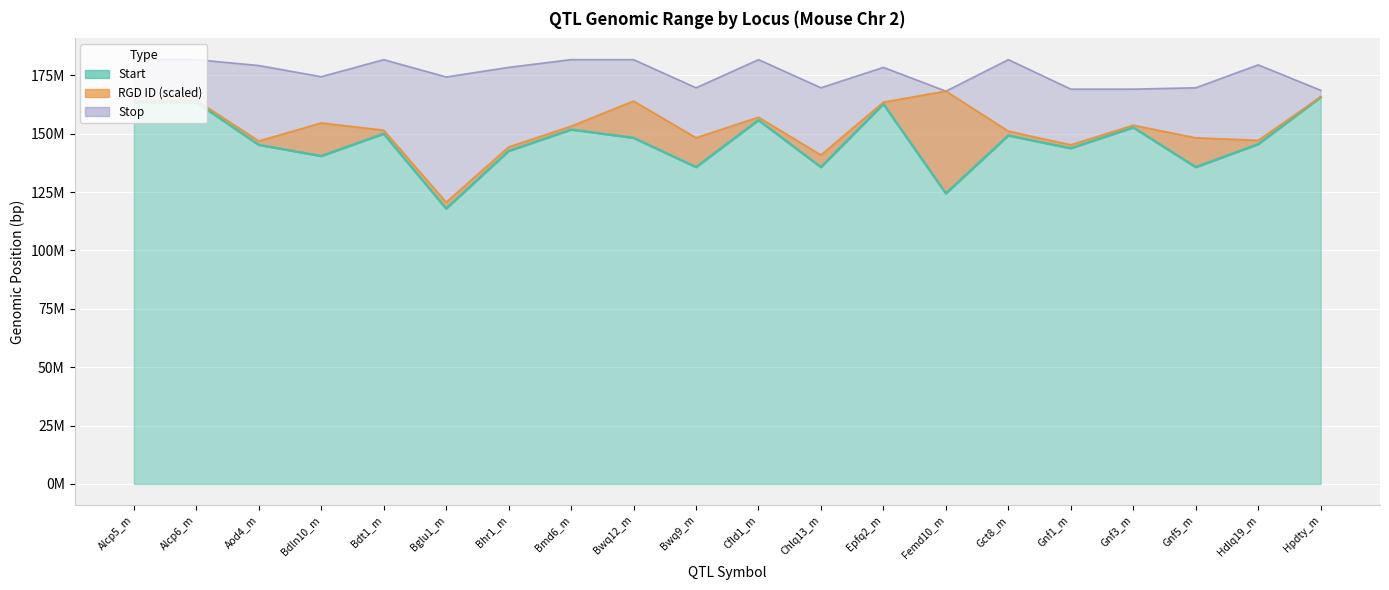

Which series has the largest range (max minus min)?

Start